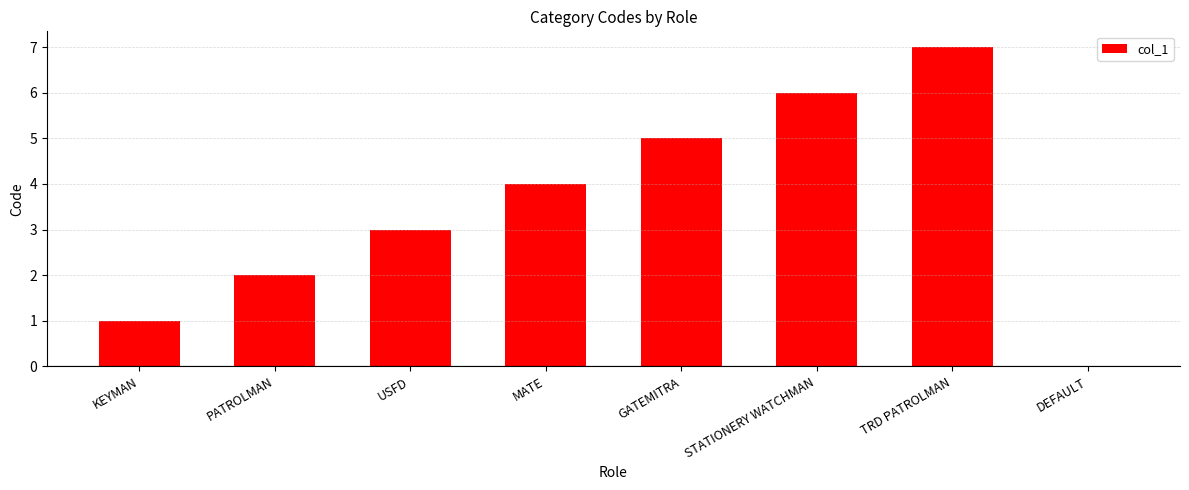

Count the values in the range 2 to 6.

5